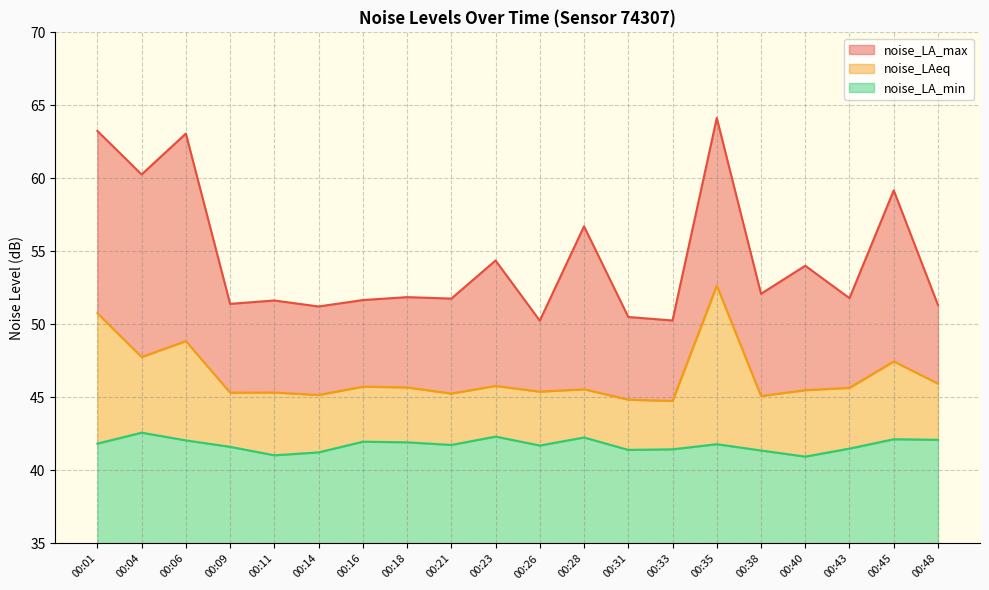

What is the total value across all series at 00:14?

16.2